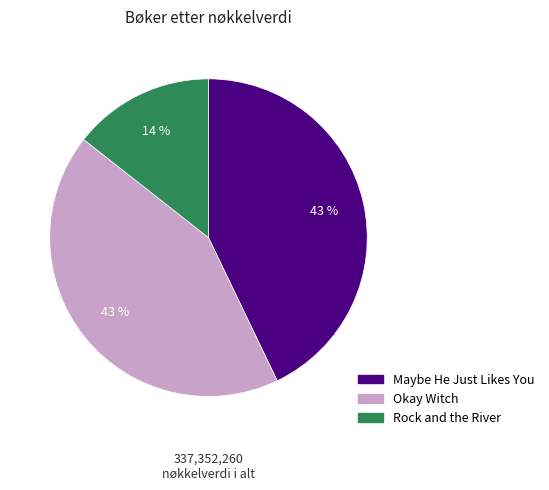

Is it true that Rock and the River is 4% of the pie?

False